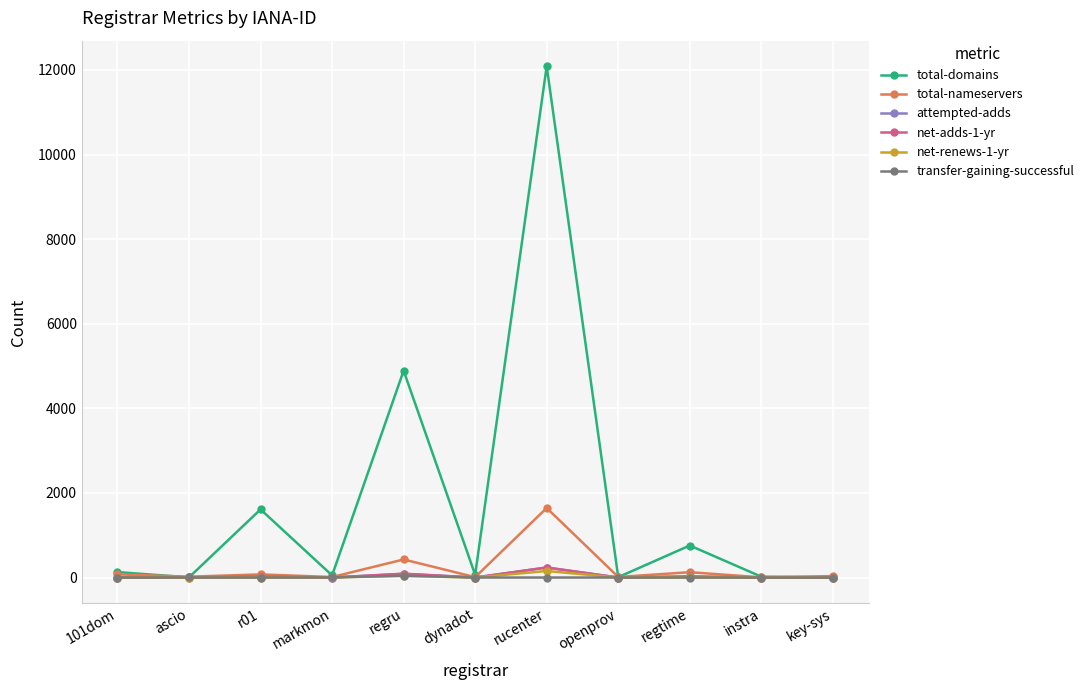

What position from the left is ascio?

2